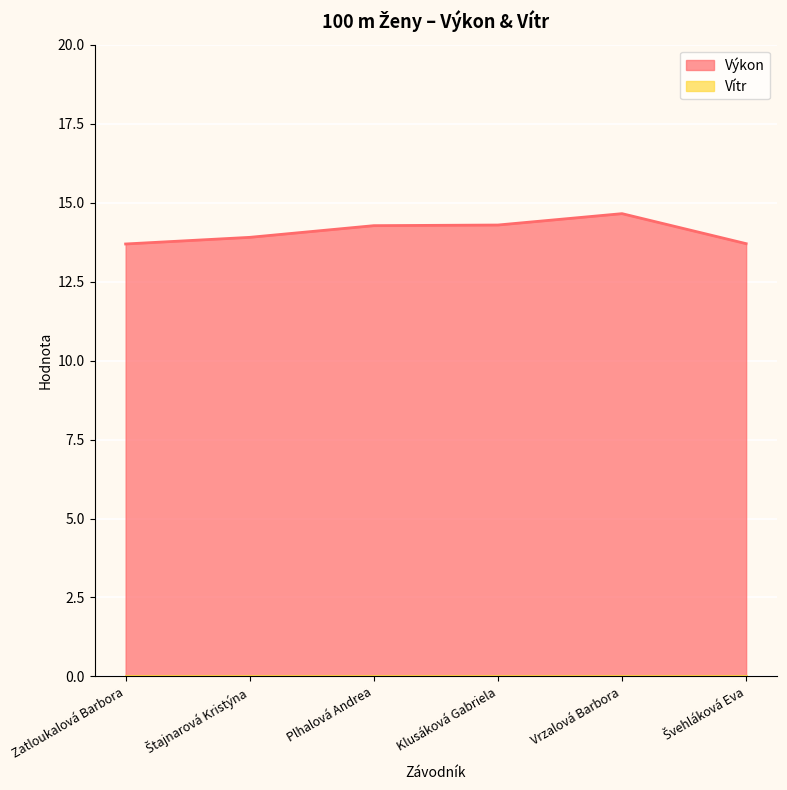

What is the difference between the maximum and minimum values?

1.0